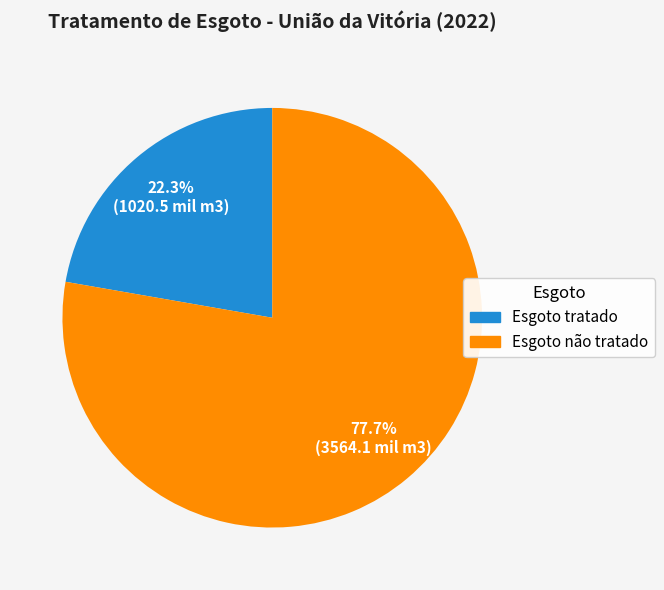

Approximately how many times larger is the value at Esgoto tratado compared to Esgoto não tratado?

0.3